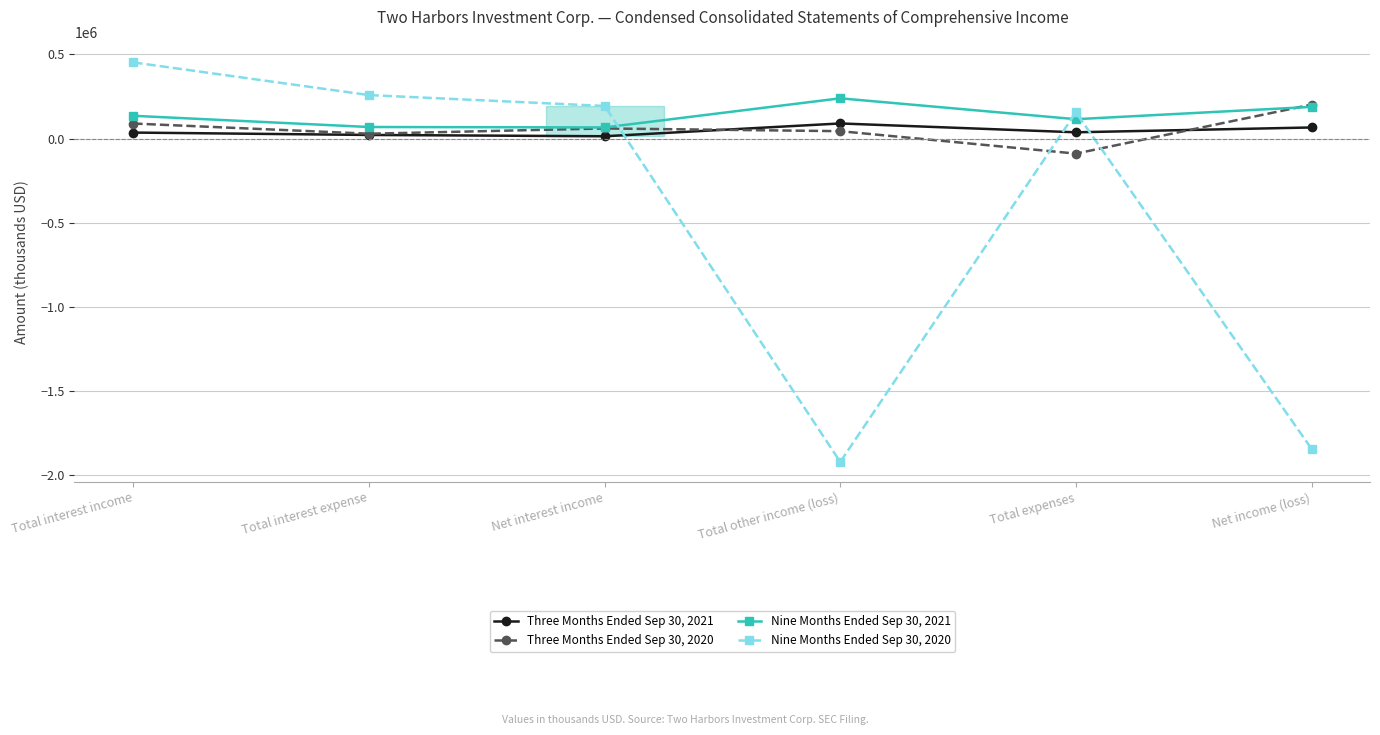

Where do Nine Months Ended Sep 30, 2020 and Three Months Ended Sep 30, 2021 first cross each other?

Net interest income and Total other income (loss)